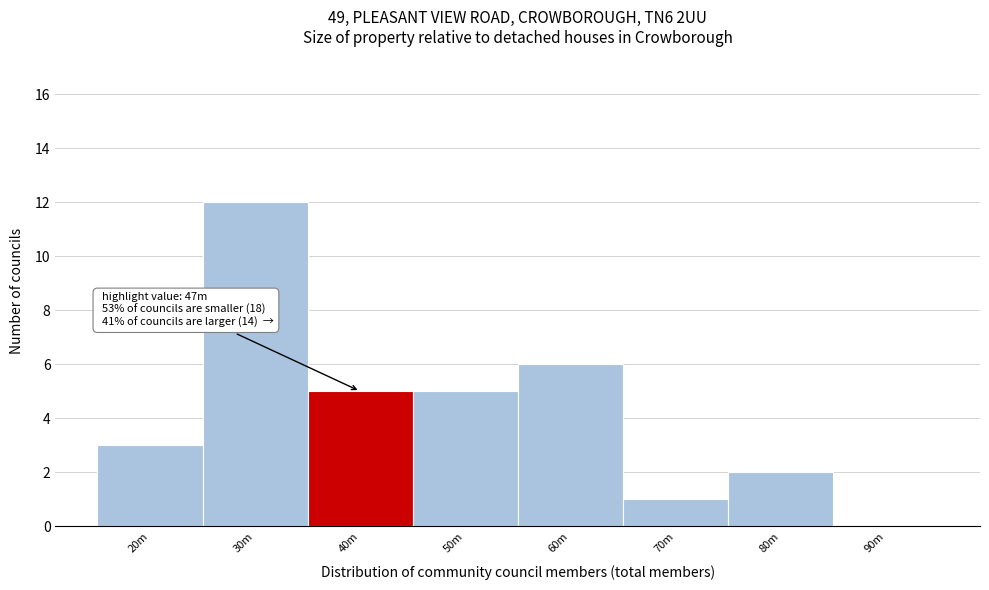

Reading right to left, transcribe all the data shown in this chart.

90m=0	80m=2	70m=1	60m=6	50m=5	40m=5	30m=12	20m=3